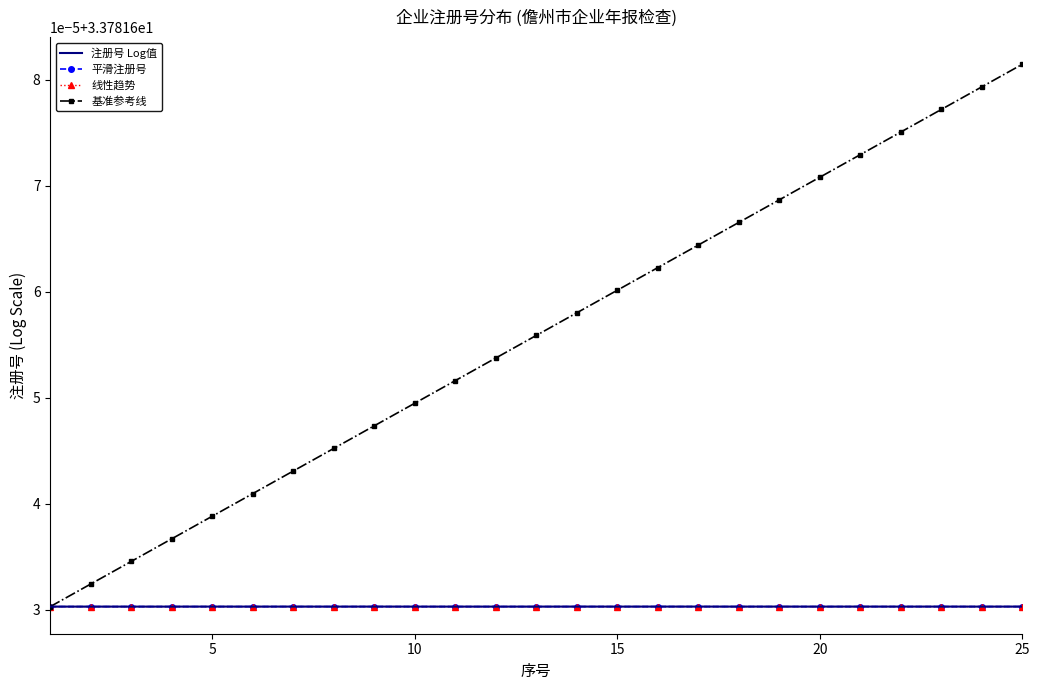

Which series has the largest range (max minus min)?

基准参考线